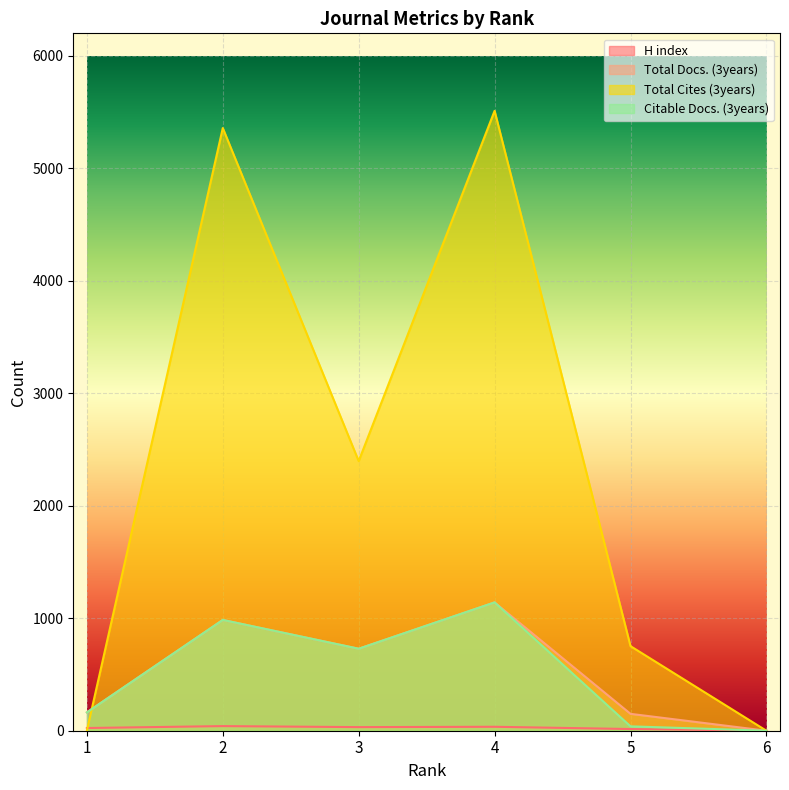

Reading right to left, list all the values displayed in this chart.

H index: 6=0	5=15	4=35	3=32	2=41	1=24
Total Docs. (3years): 6=0	5=150	4=1141	3=729	2=985	1=163
Total Cites (3years): 6=0	5=752	4=5511	3=2397	2=5358	1=0
Citable Docs. (3years): 6=0	5=39	4=1141	3=729	2=985	1=163